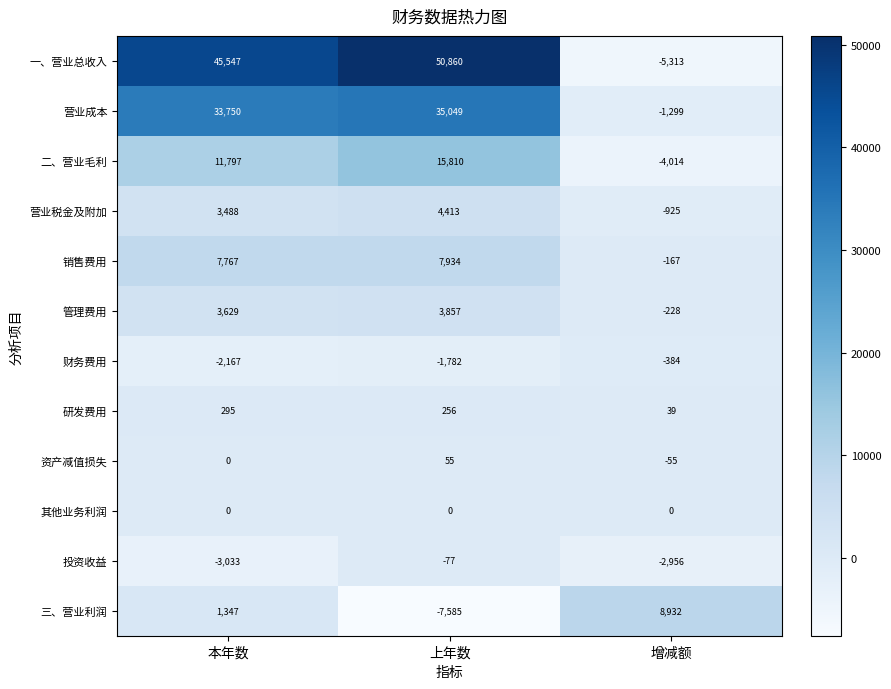

What is the approximate value of 投资收益 at 增减额?

-2956